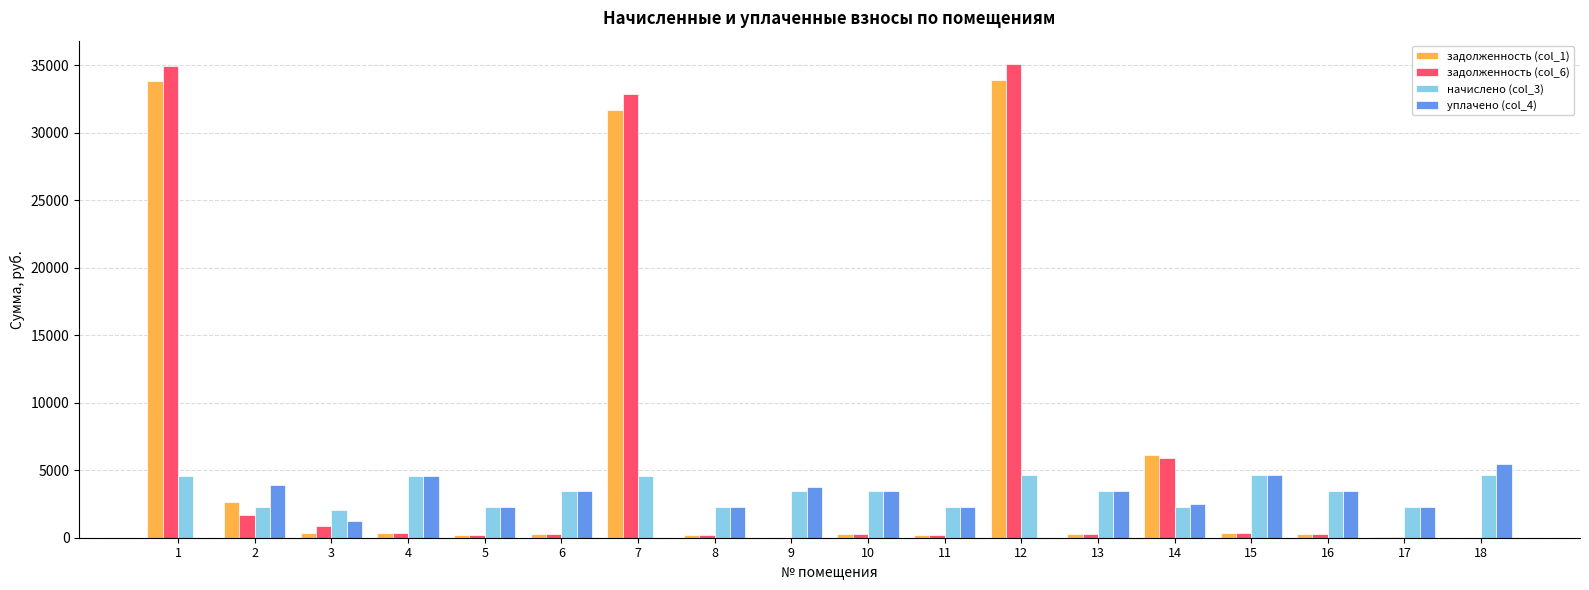

Is the value of уплачено (col_4) at 5 greater than the value of начислено (col_3) at 9?

No